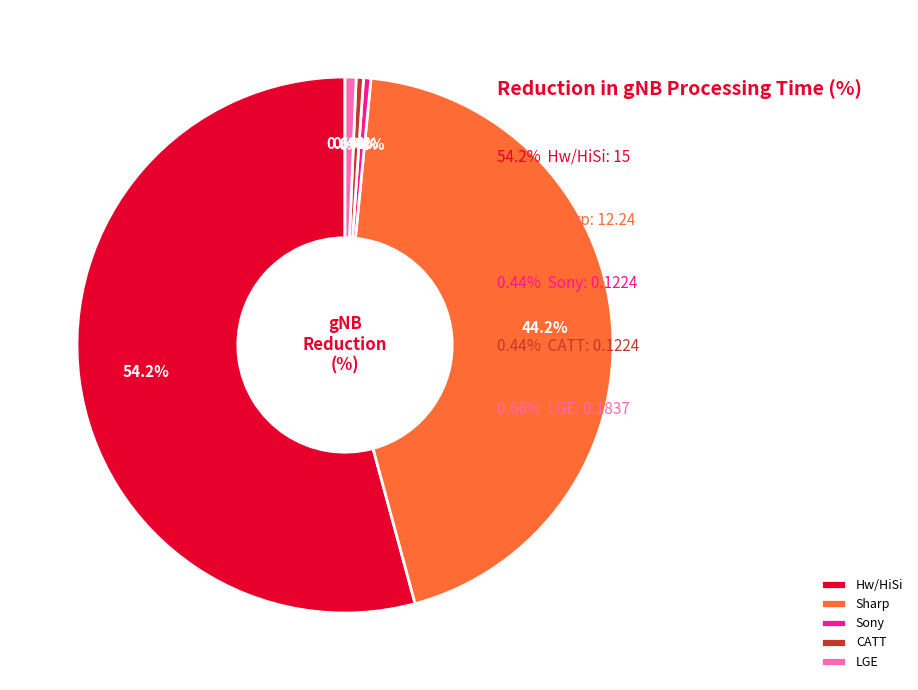

Combined, what portion of the pie is Sharp and Hw/HiSi?

98.5%